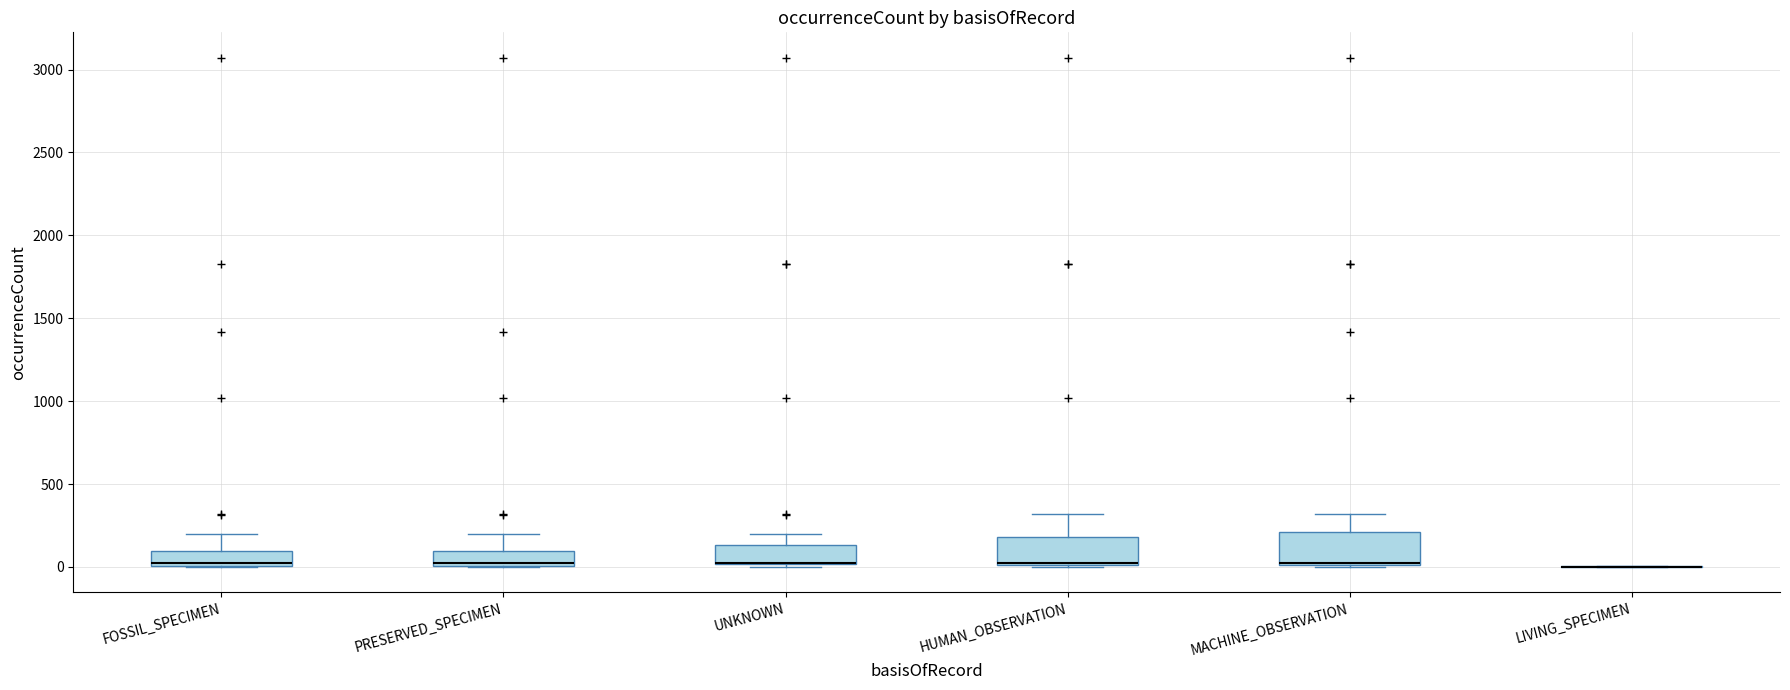

Reading left to right, transcribe this box plot: for each box, give where its median line is, the range the box spans, and where its two whiskers end, as read against the y-axis. The values are not printed on the chart, so give them approximately, as read against the axis.

FOSSIL_SPECIMEN: median 0 (drawn on the box's lower edge), box 0 to 100, whiskers 0 to 200
PRESERVED_SPECIMEN: median 50, box 0 to 100, whiskers 0 to 200
UNKNOWN: median 50 (drawn on the box's lower edge), box 0 to 150, whiskers 0 to 200
HUMAN_OBSERVATION: median 0 (drawn on the box's lower edge), box 0 to 200, whiskers 0 to 300
MACHINE_OBSERVATION: median 50, box 0 to 200, whiskers 0 to 300
LIVING_SPECIMEN: box collapsed to a line at 0, whiskers 0 to 0